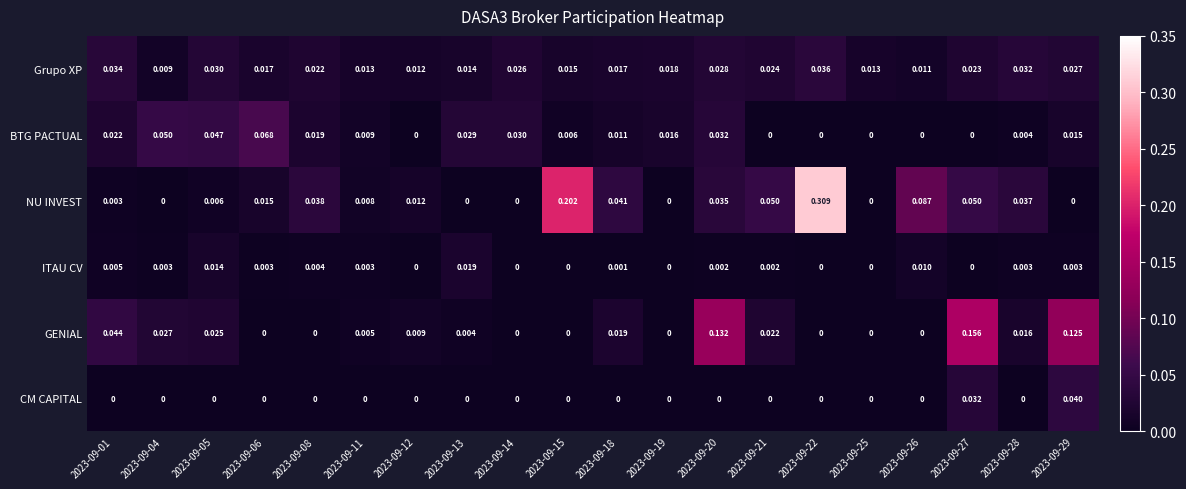

Is the value of Grupo XP at 2023-09-11 greater than the value of NU INVEST at 2023-09-06?

No